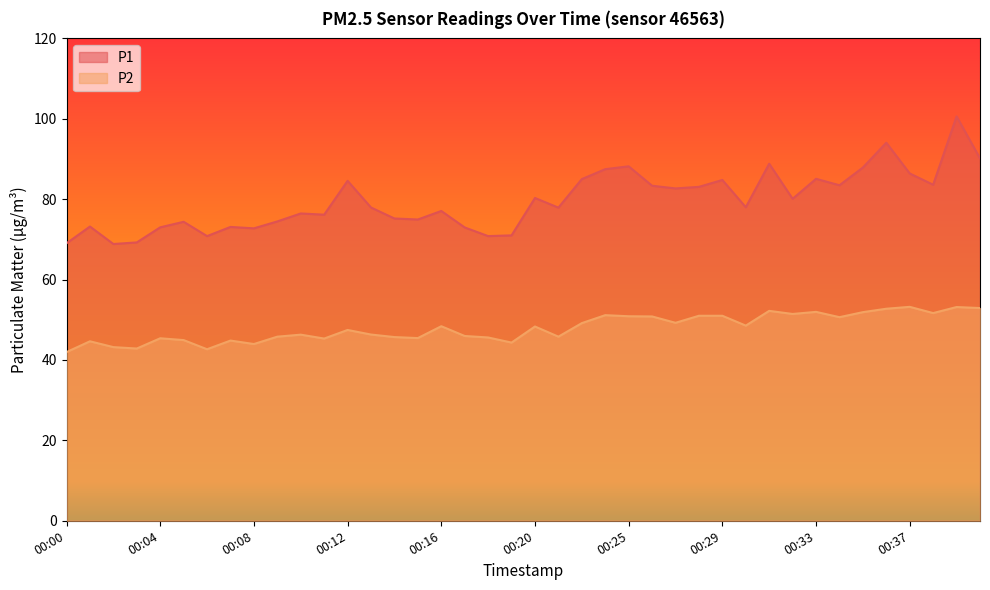

True or false: P1 and P2 cross at least once.

False